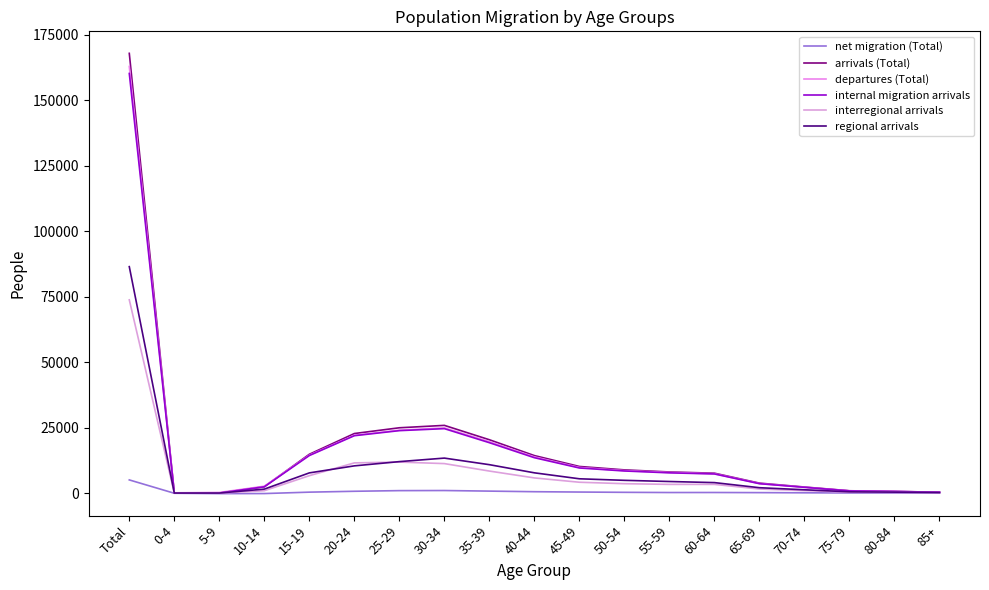

What is the greatest value displayed?

167930